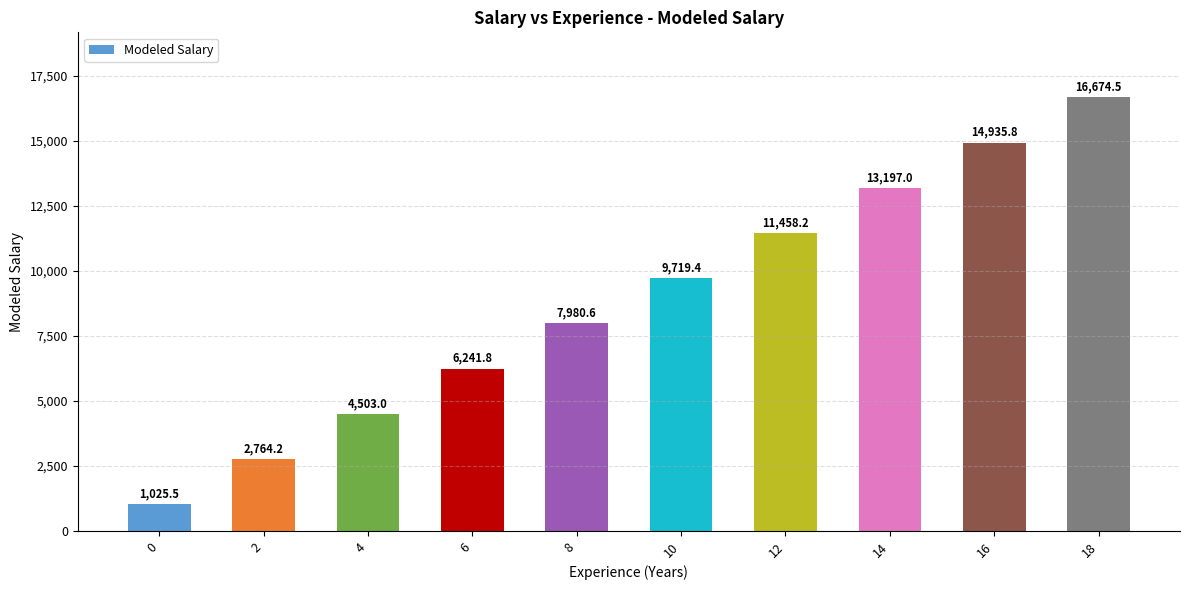

What is the change in value from 0 to 12?

+10432.7